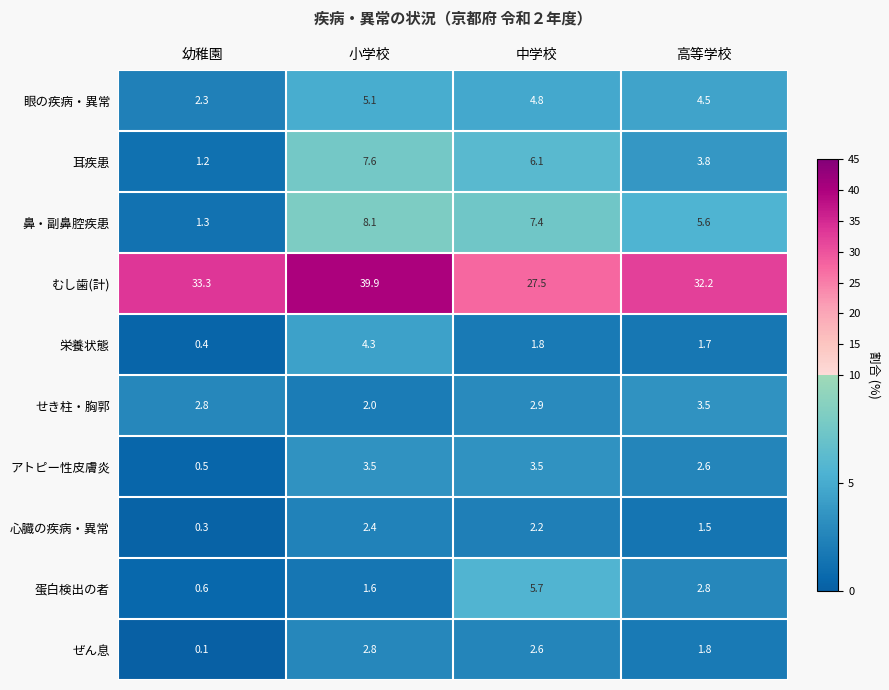

What is the lowest value of the 蛋白検出の者 series?

0.6